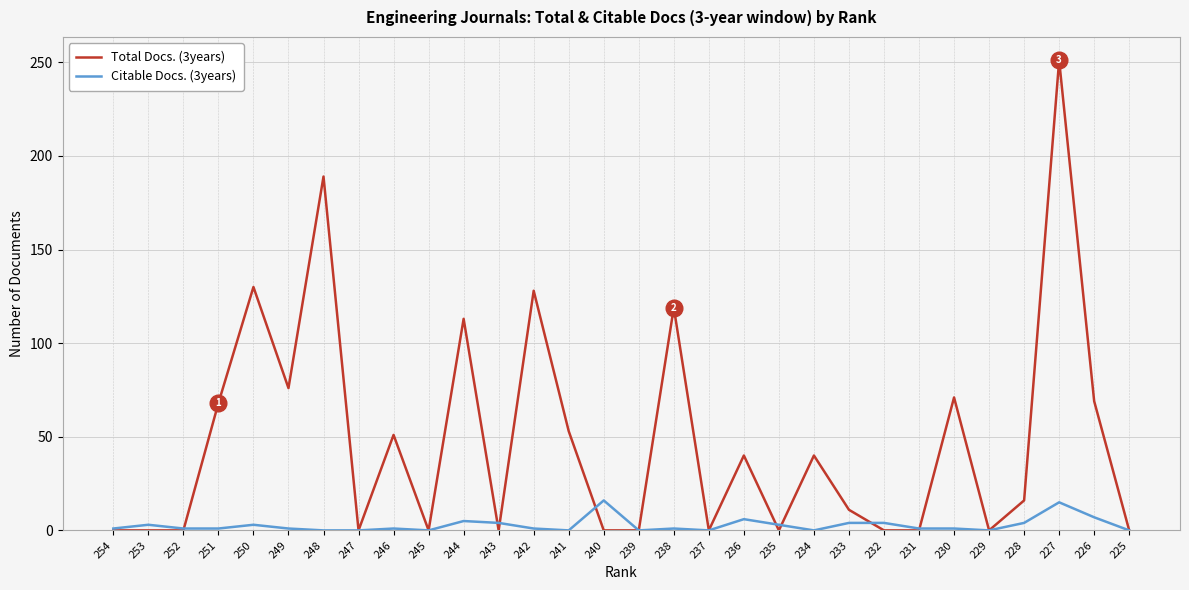

At which category is the sum across all series the highest?

227